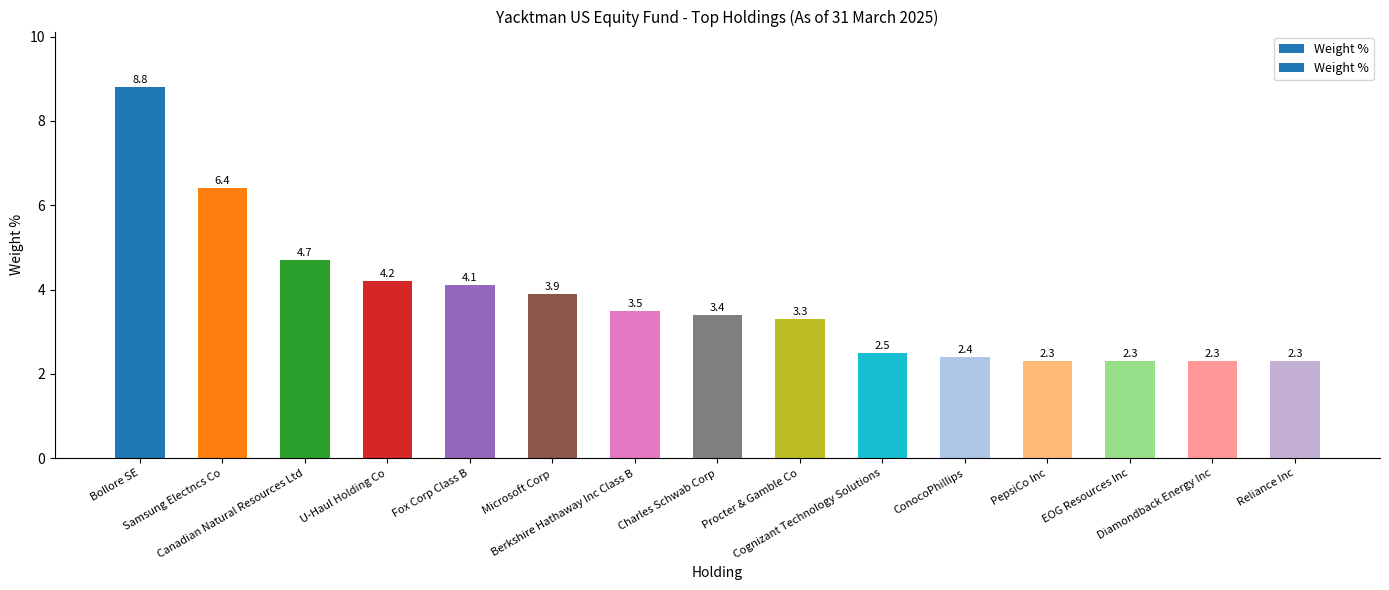

What is the difference between the values at PepsiCo Inc and Bollore SE?

6.5